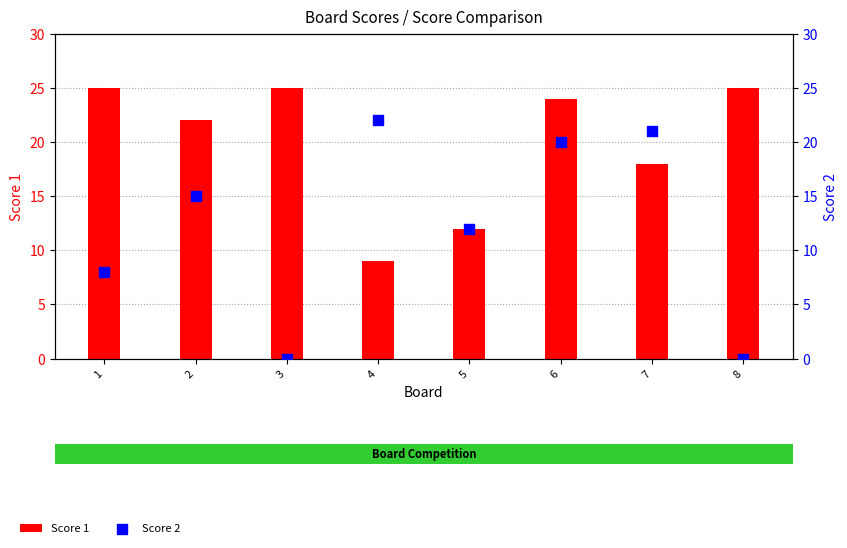

Which series reaches the maximum Y coordinate?

Score 1